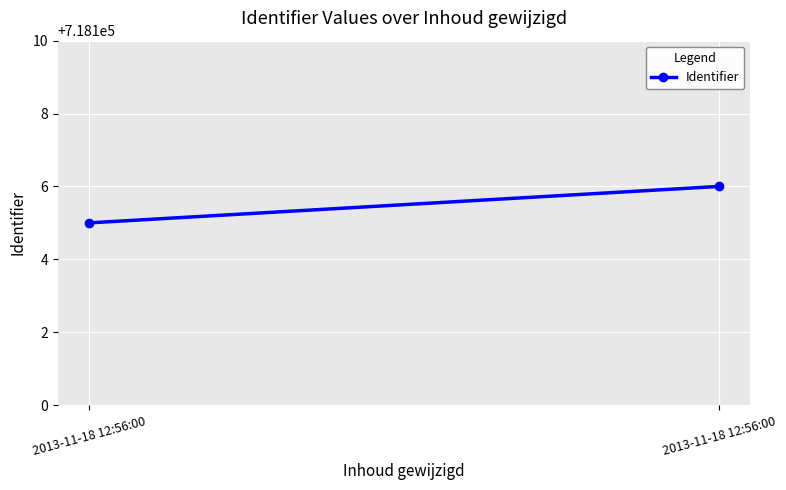

Approximately how many times larger is the value at 2013-11-18 12:56:00 compared to 2013-11-18 12:56:00?

1.0